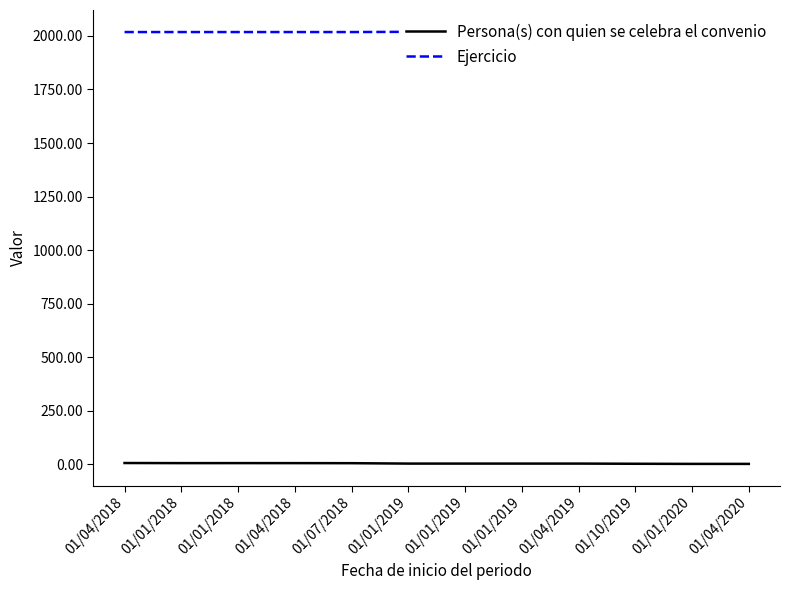

What is the label of the 2nd point from the right?

01/01/2020